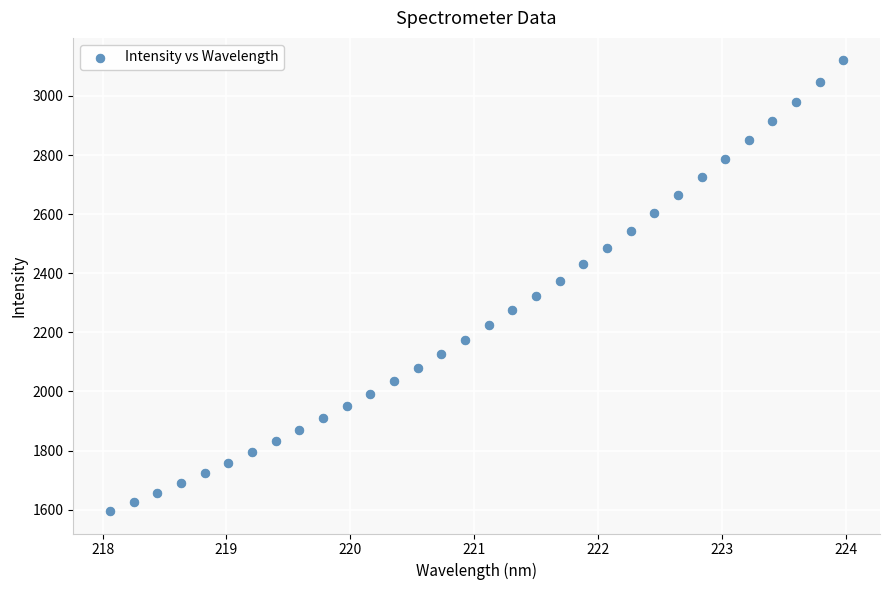

What is the range of X values (max minus min)?

5.9